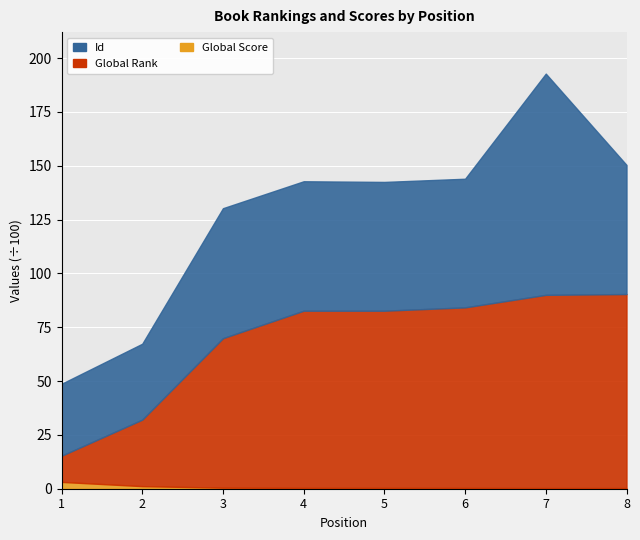

The value of Global Score at 3 is 0.7. True or false?

False